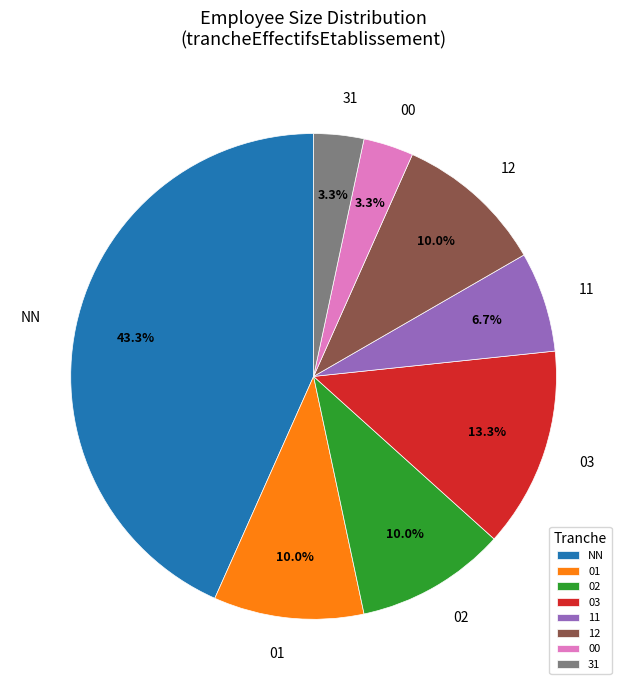

To the nearest percent, what percentage of the pie is 02?

10%